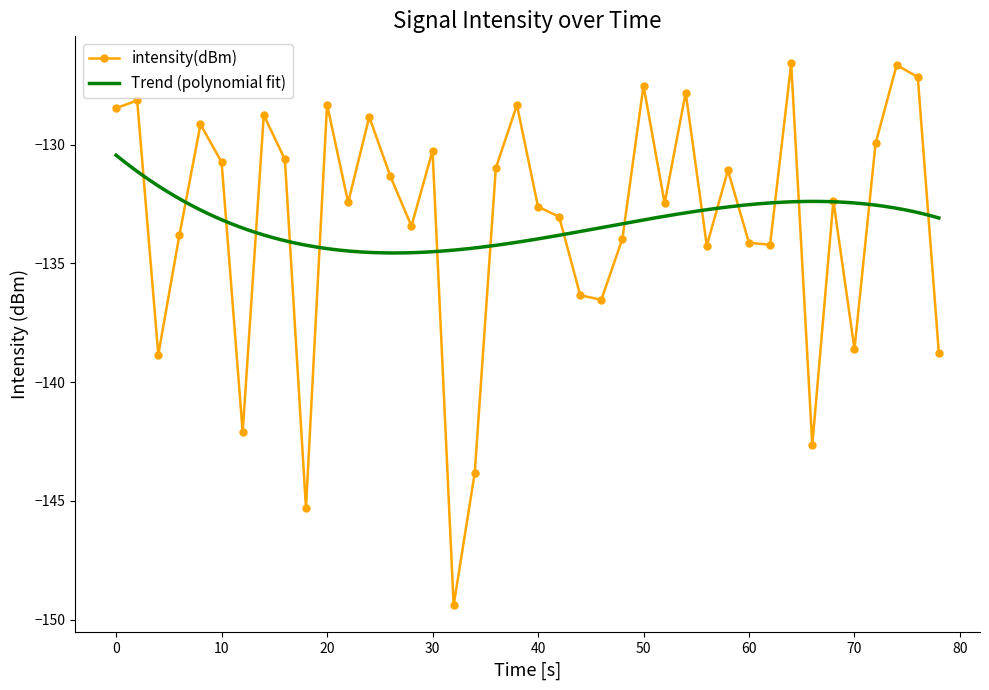

What is the minimum value shown in the chart?

-149.4